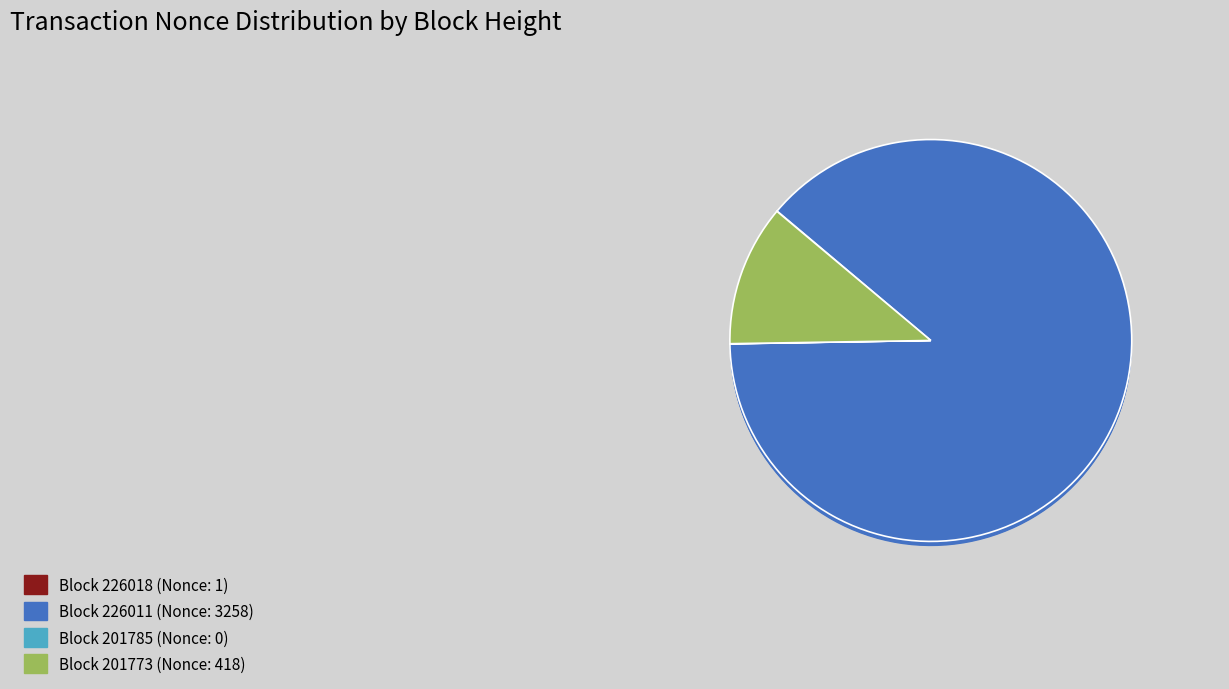

How many segments does this pie chart have?

4